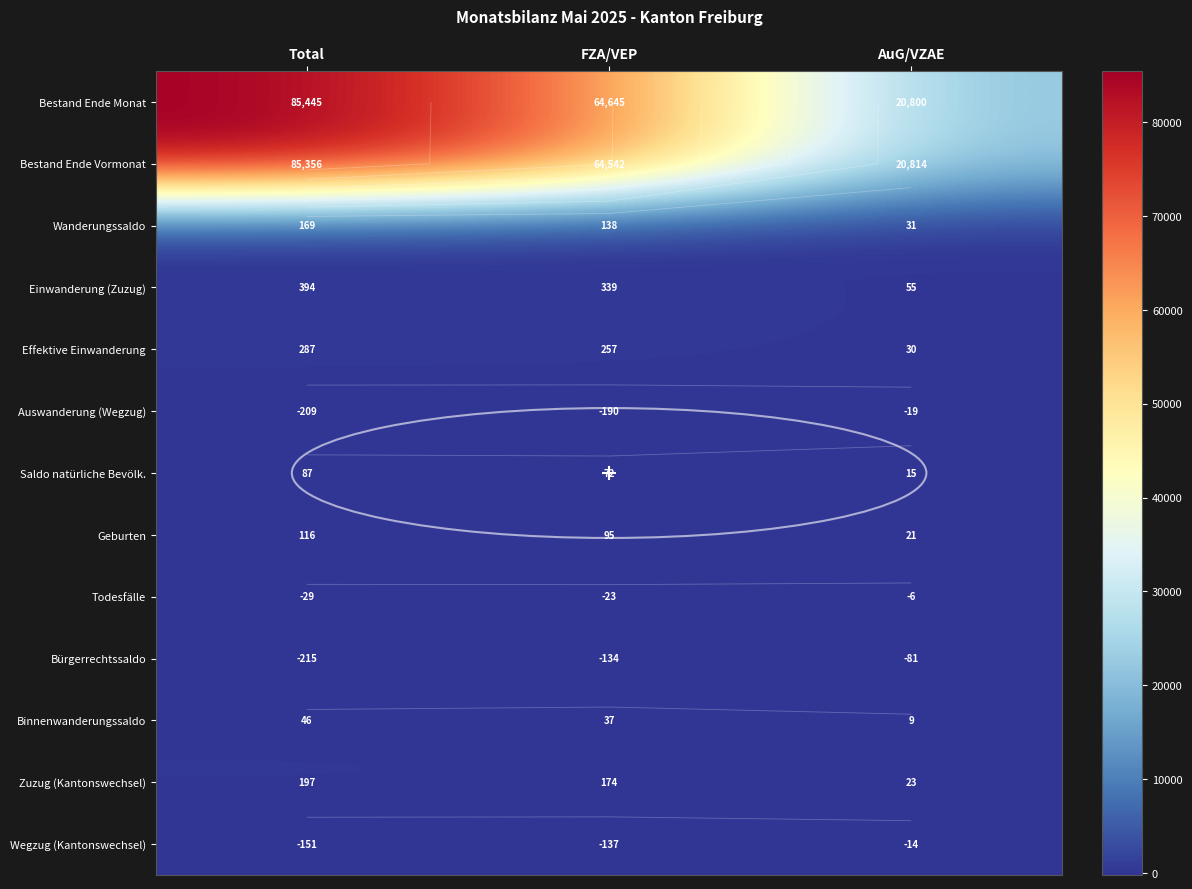

How many categories are shown in the chart?

3